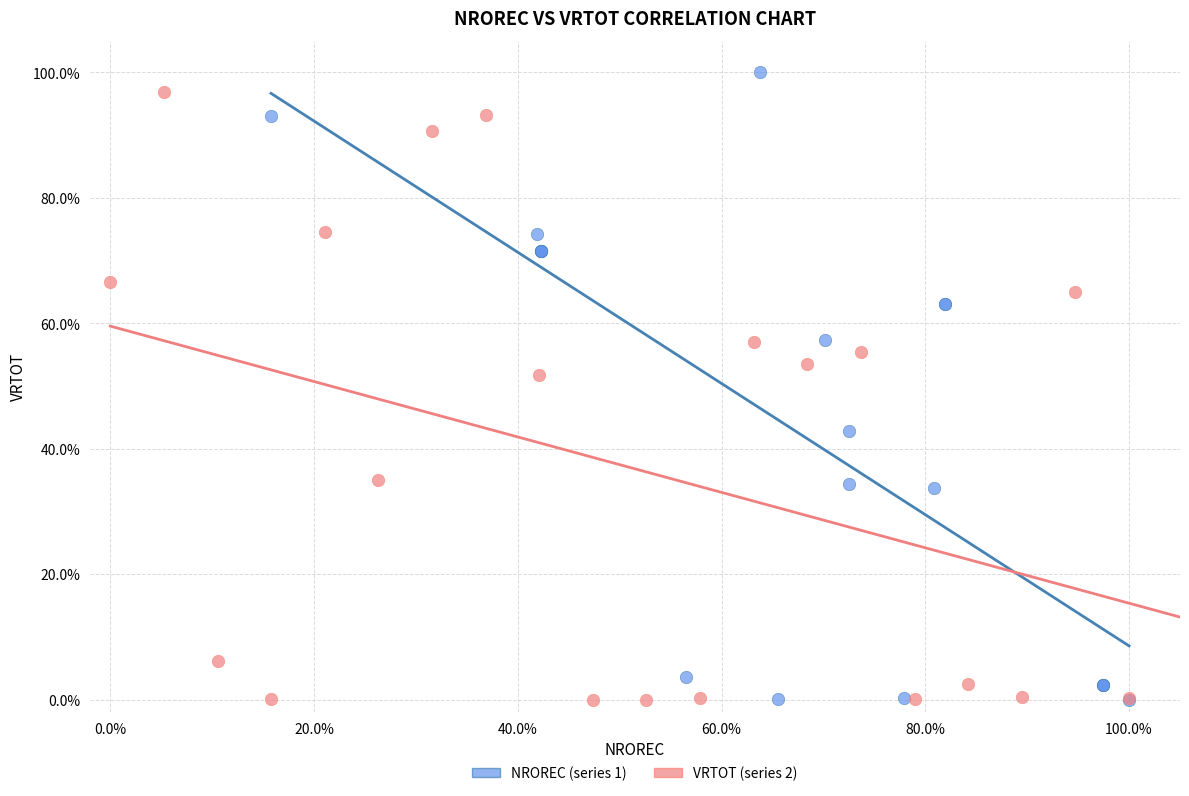

What are all the series names shown in the legend?

NROREC (series 1), VRTOT (series 2)